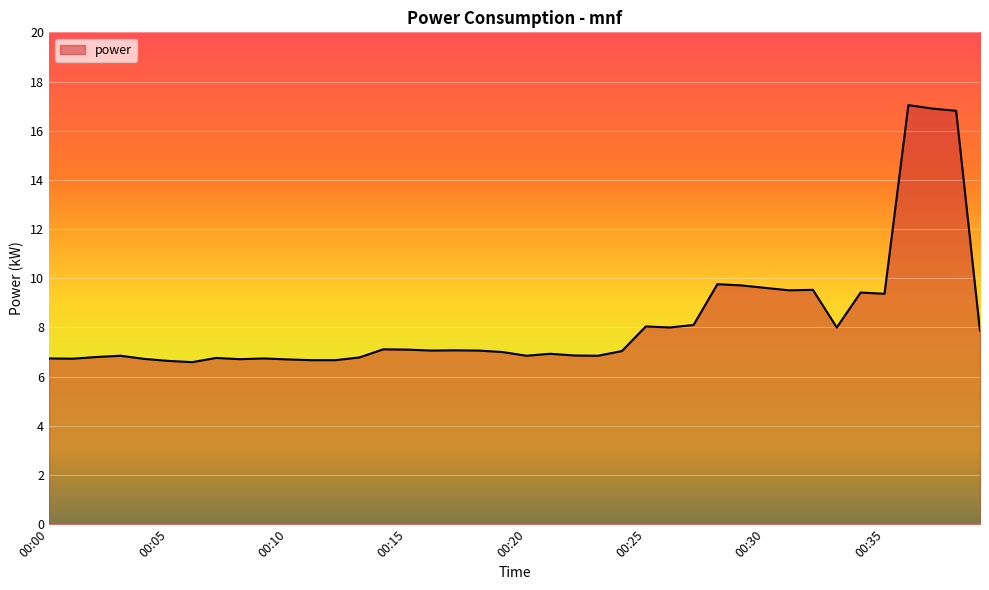

What is the minimum value shown in the chart?

6.6